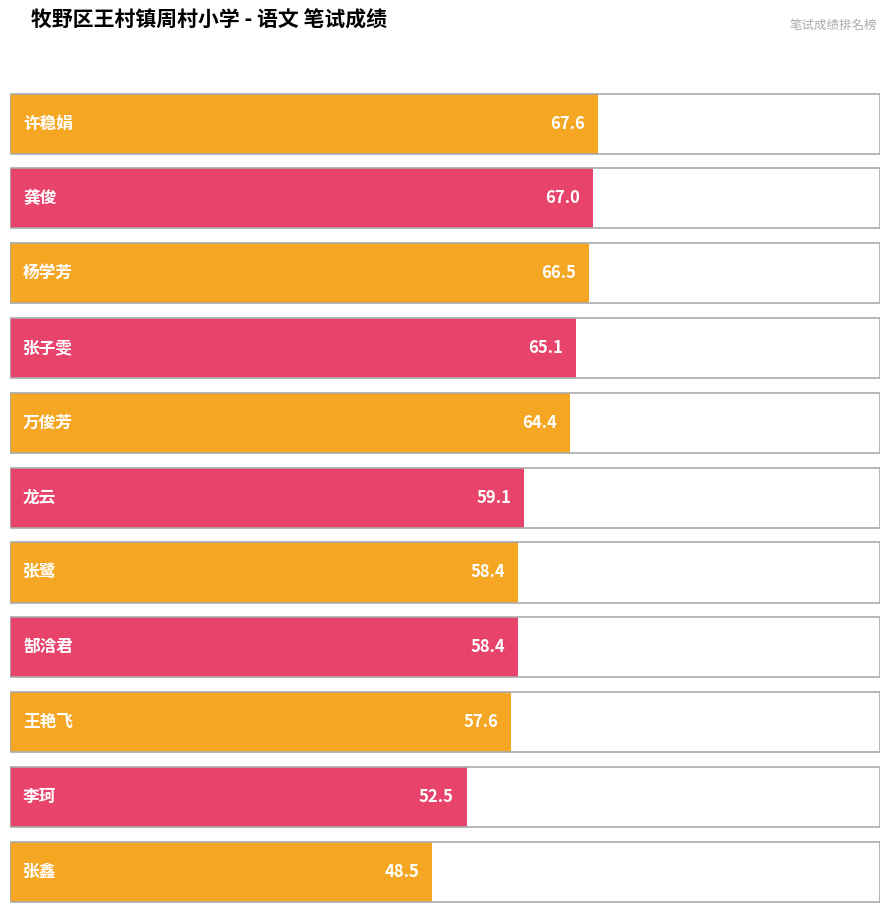

What is the value of the 2nd bar from the left?

67.0